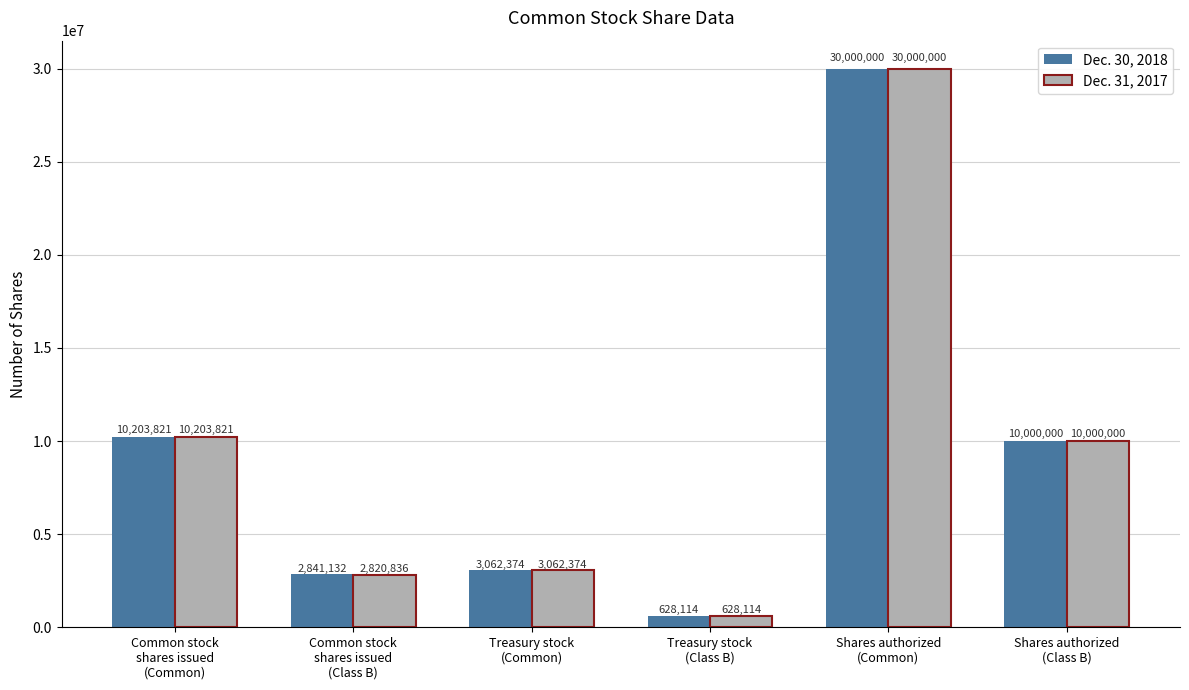

Which category has the highest value across all series?

Shares authorized
(Common)